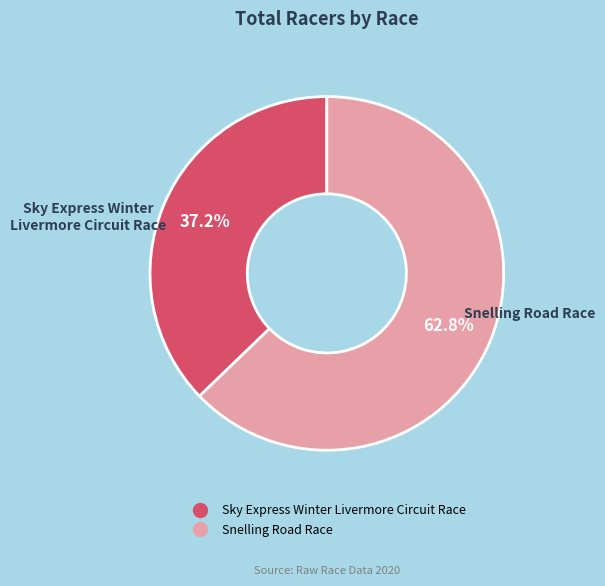

Is there a majority slice in this chart?

Yes